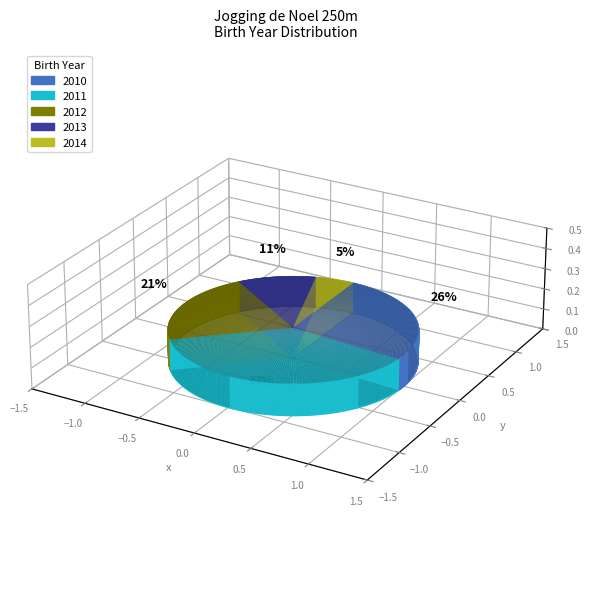

Is it true that 2010 is 14% of the pie?

False